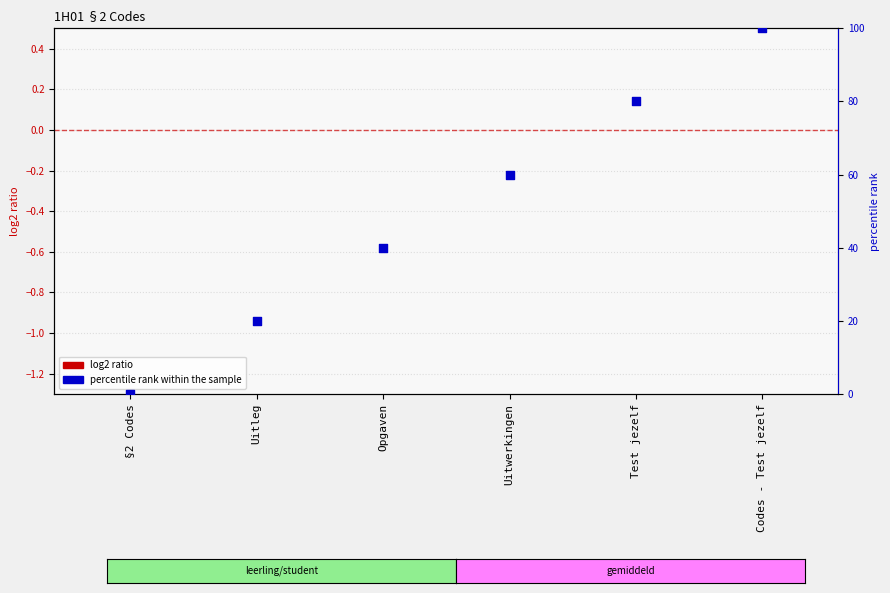

What are all the series names shown in the legend?

log2 ratio, percentile rank within the sample